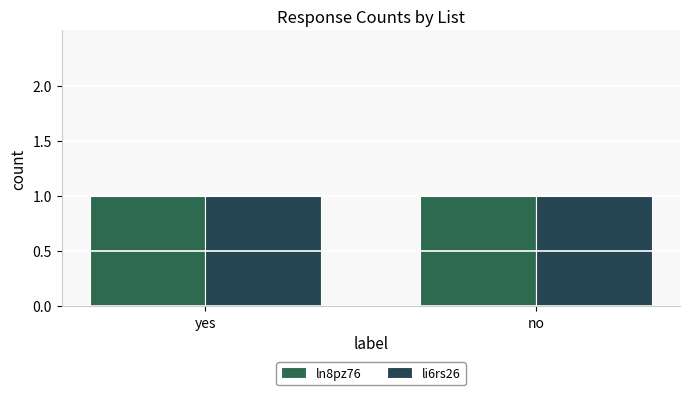

What is the label of the 1st bar from the left?

yes